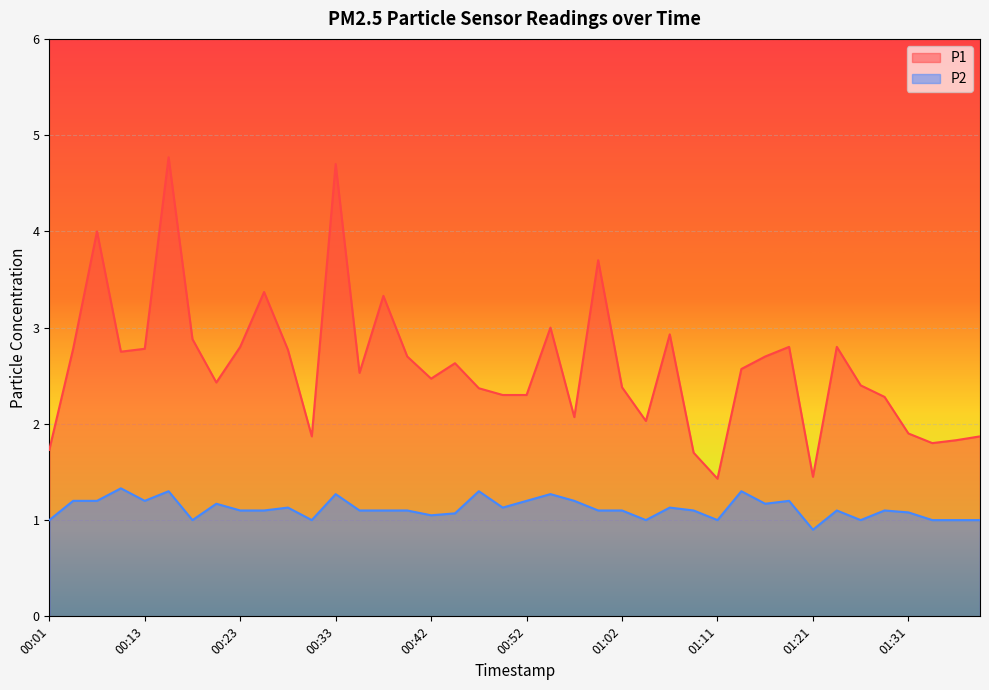

At 00:06, list the series in order from largest to smallest.

P1, P2